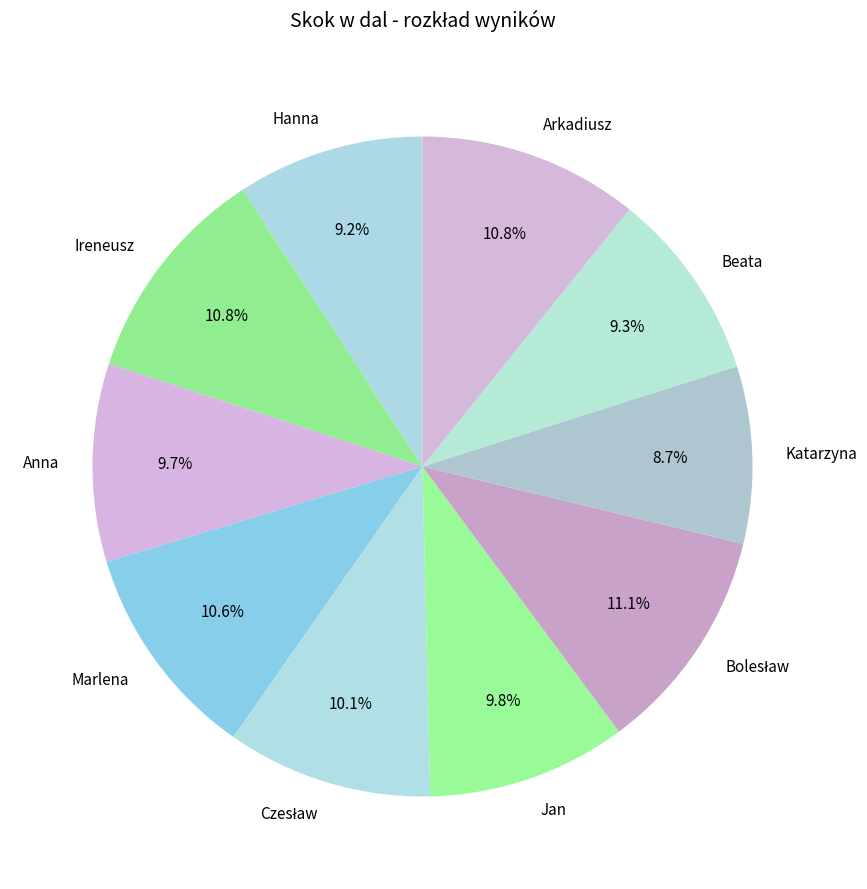

The Marlena slice represents 11% of the pie. True or false?

True